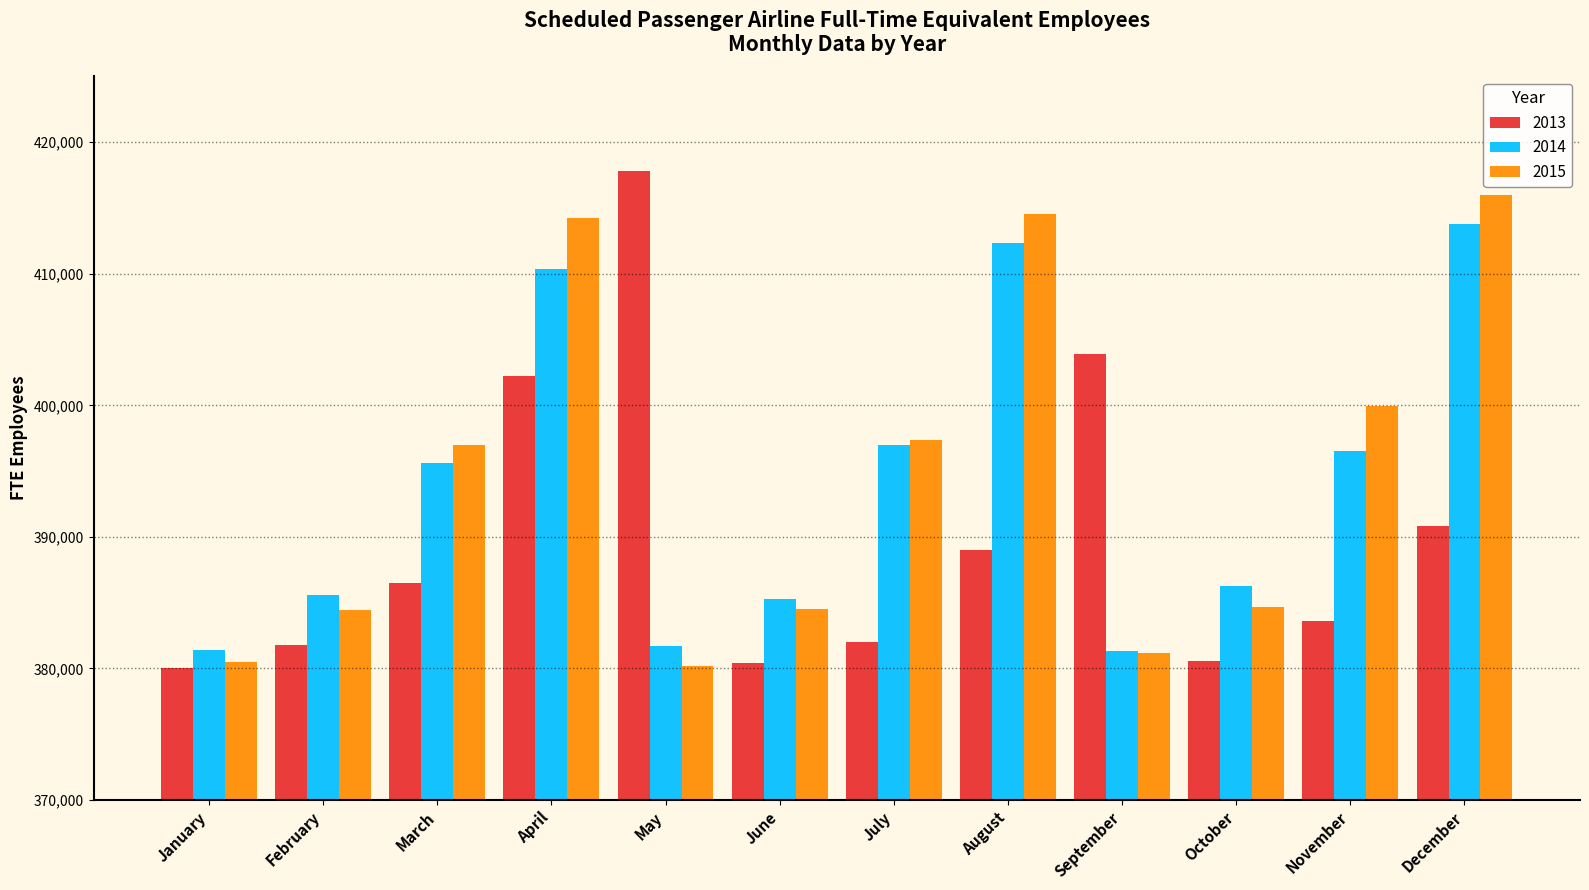

What is the average value of the 2014 series?

393914